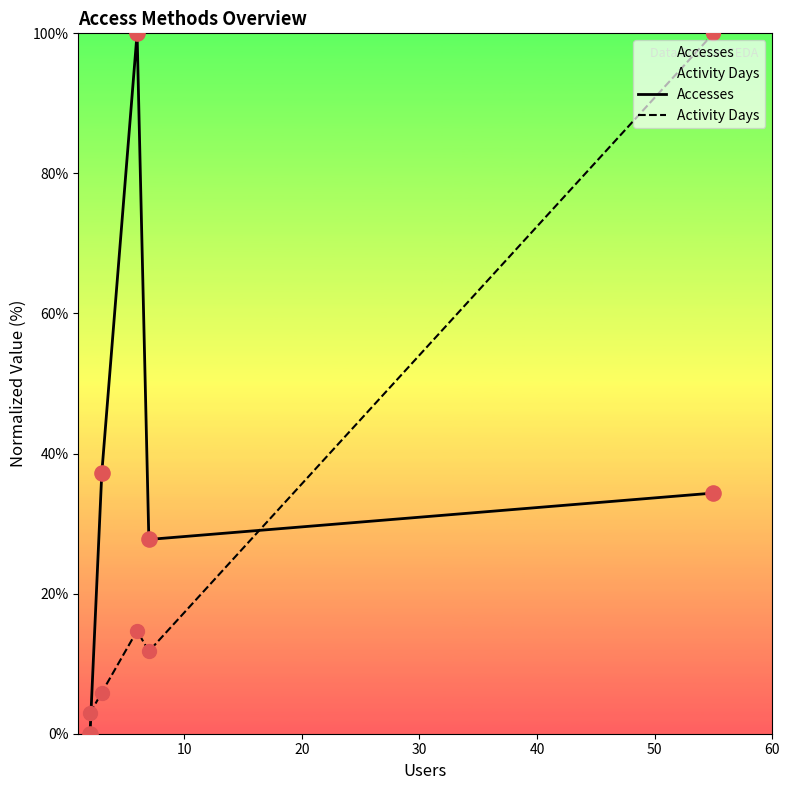

Which series contains the lowest Y value?

Accesses